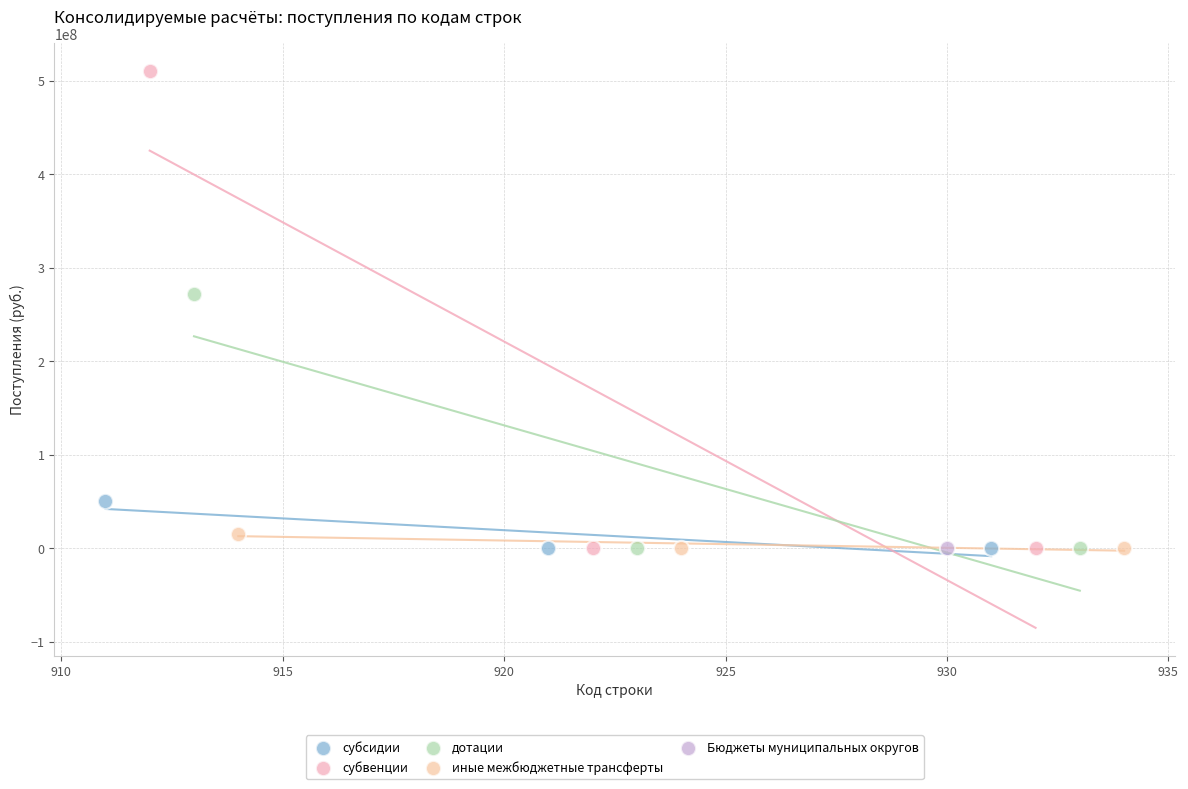

What are all the series names shown in the legend?

субсидии, субвенции, дотации, иные межбюджетные трансферты, Бюджеты муниципальных округов